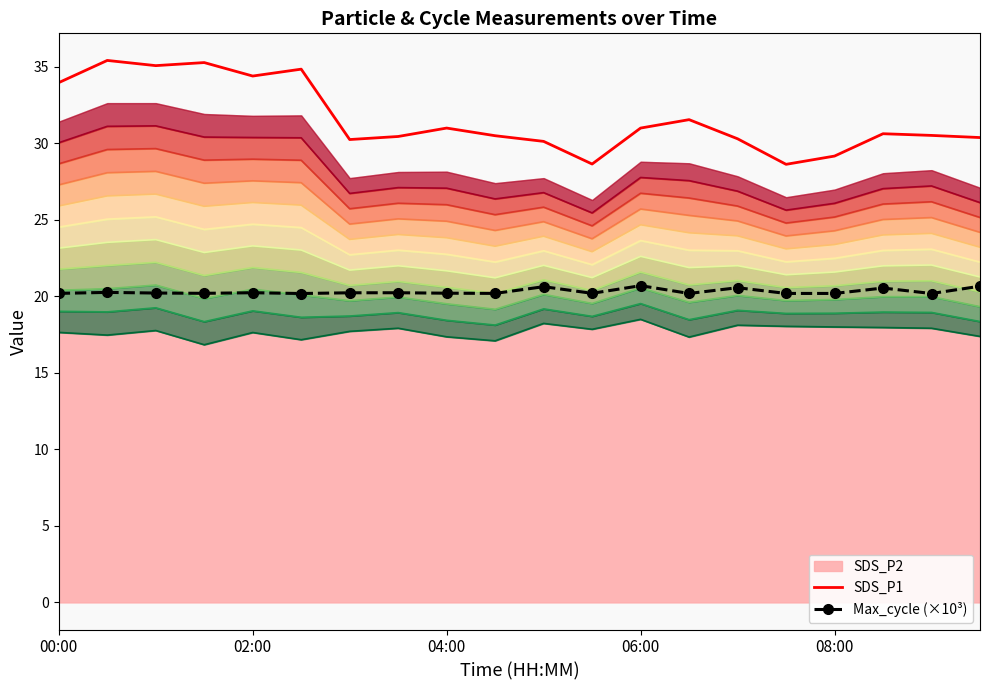

What is the minimum value for SDS_P1?

28.6